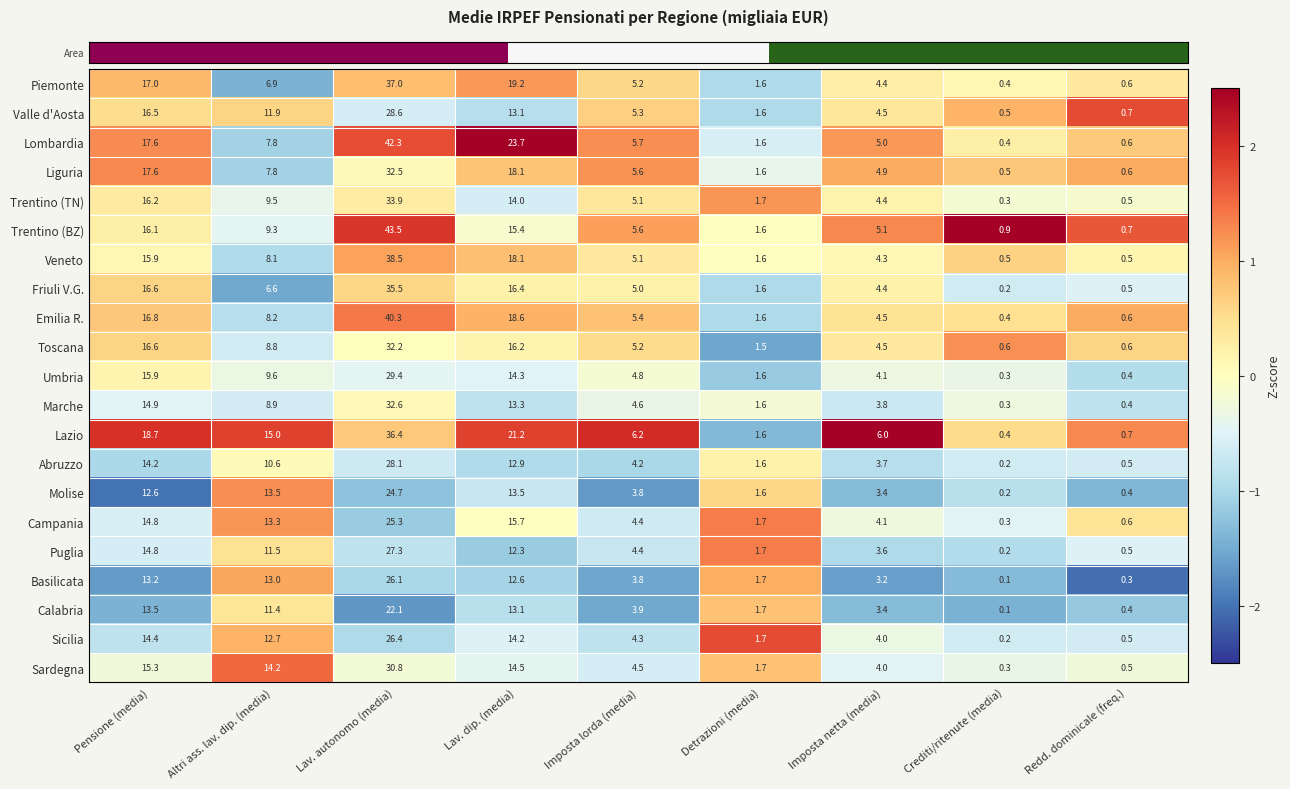

What is the difference between the maximum and minimum values in the Molise series?

24.5